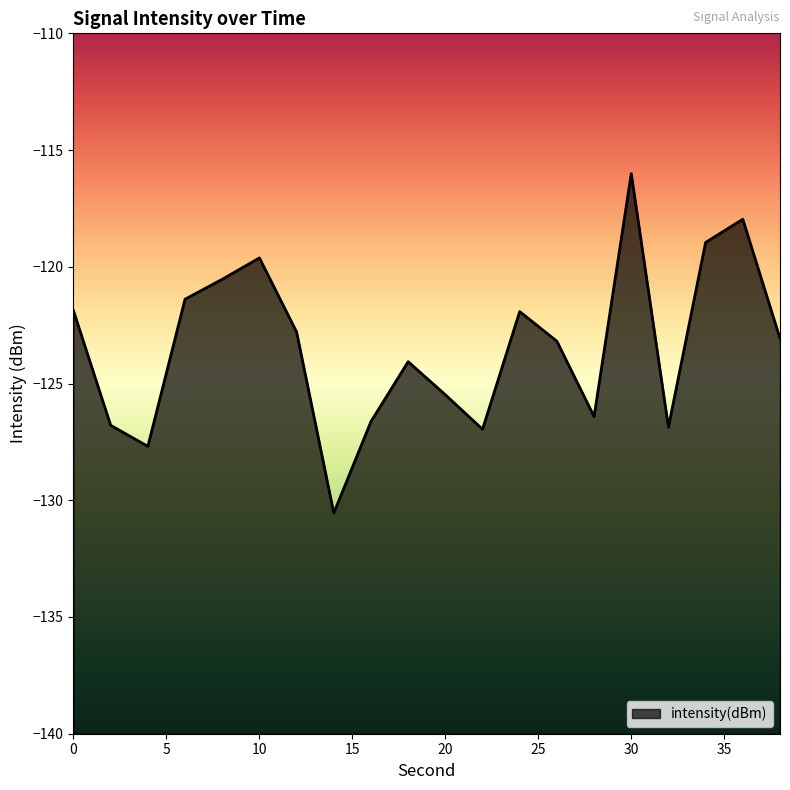

Which label corresponds to the largest value in the chart?

30